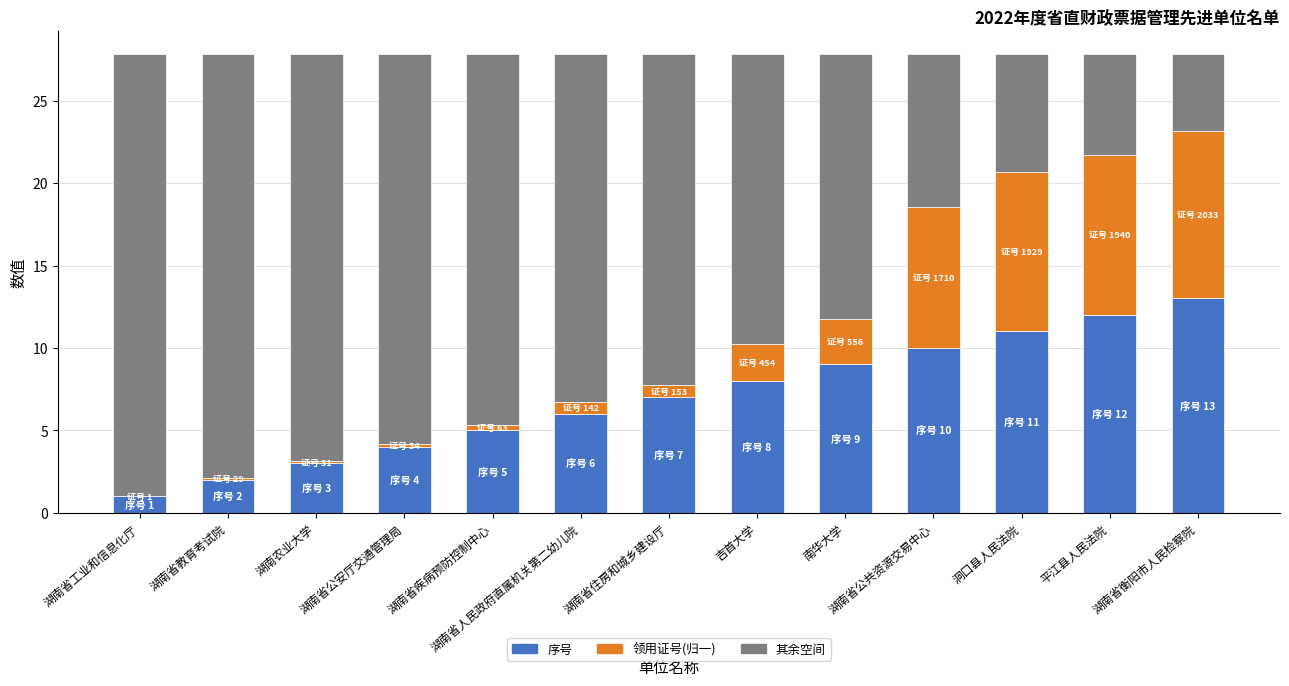

What is the highest value of the 序号 series?

13.0